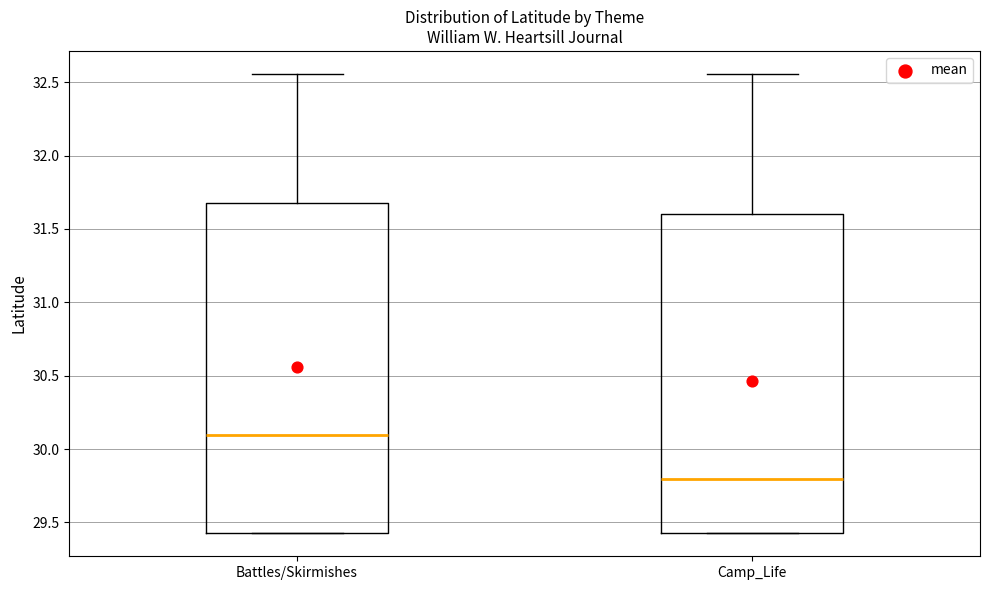

Reading left to right, read every box against the y-axis: the position of its median line, the range the box covers, and the ends of its whiskers. The values are not printed on the chart, so give them approximately, as read against the axis.

Battles/Skirmishes: median 30.10, box 29.45 to 31.70, whiskers 29.45 to 32.55
Camp_Life: median 29.80, box 29.45 to 31.60, whiskers 29.45 to 32.55